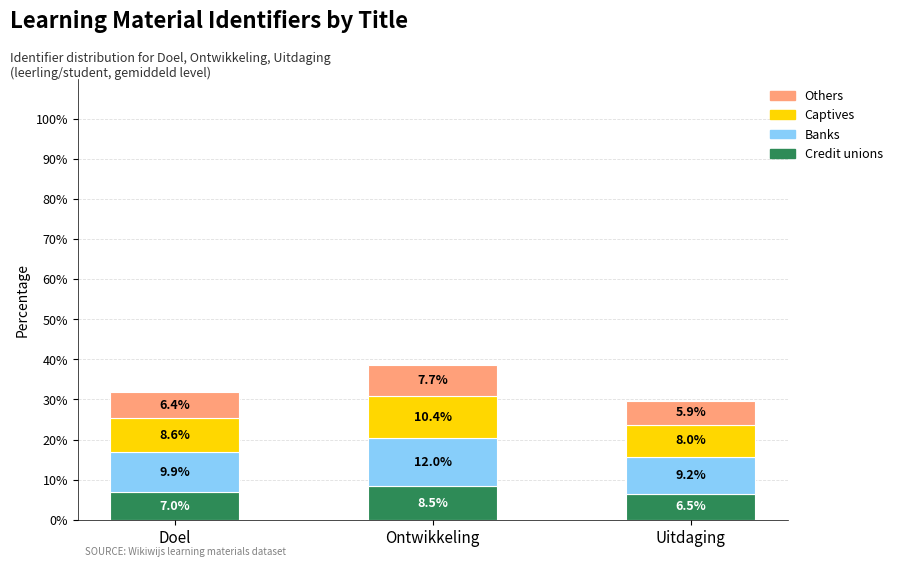

Which category has the highest value in the Credit unions series?

Ontwikkeling